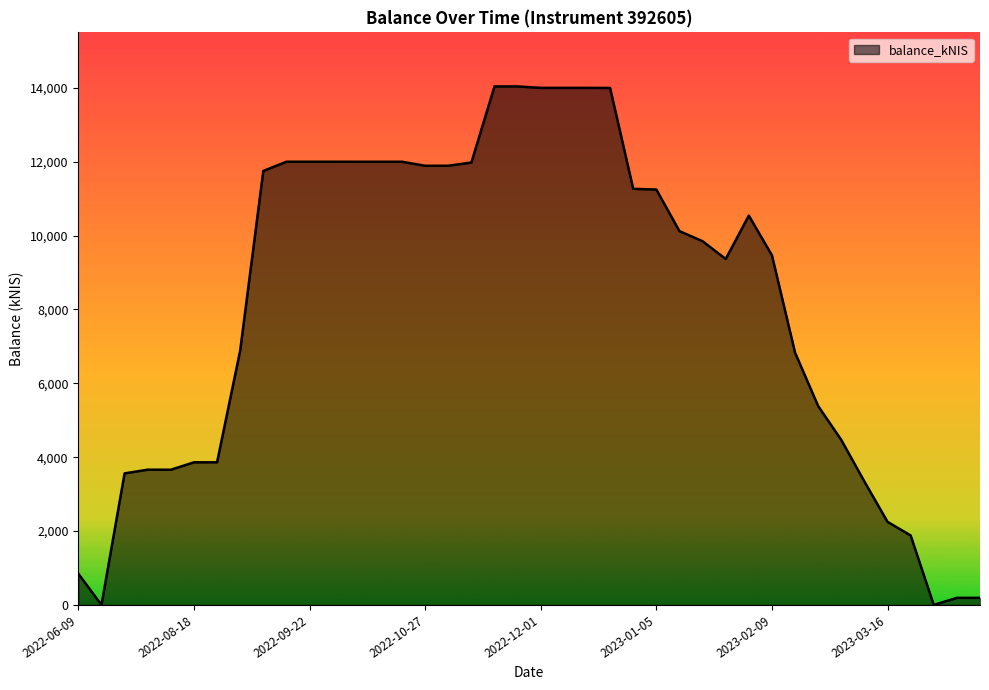

True or false: the data has more than 0 interior local peaks.

True